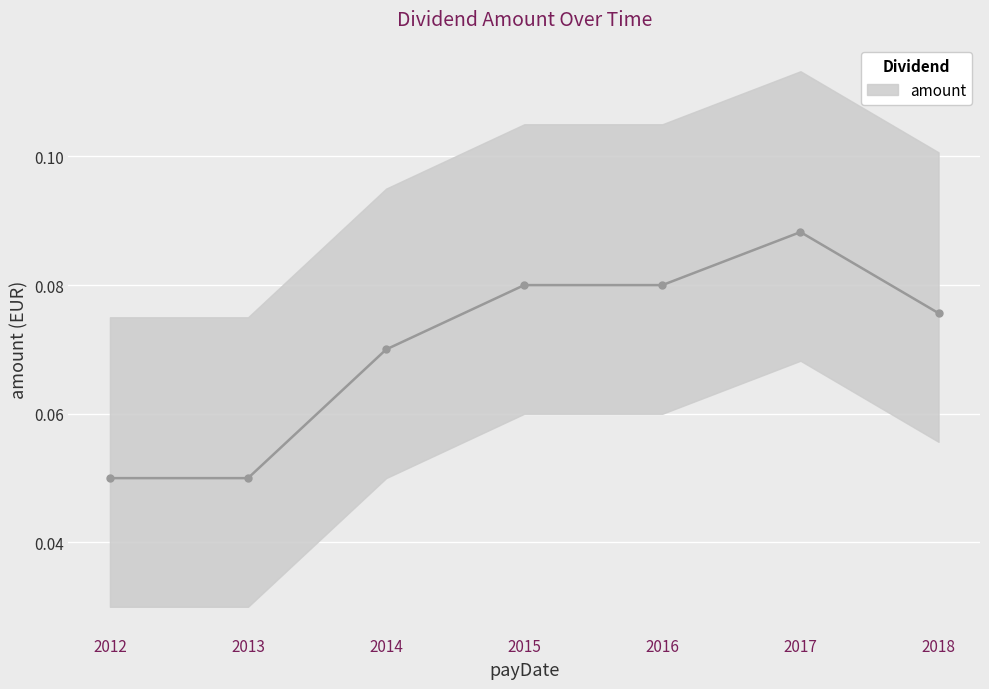

How many lines are shown in the chart?

1